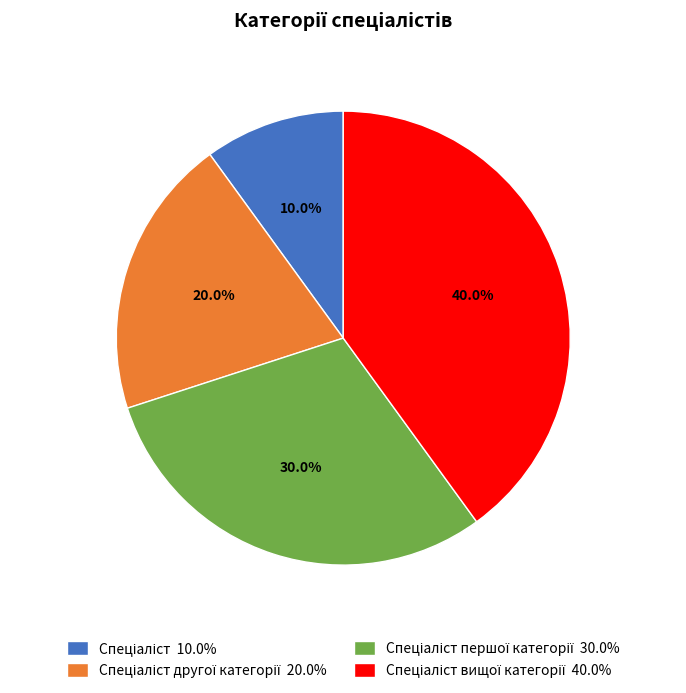

Does any single category account for the majority?

No